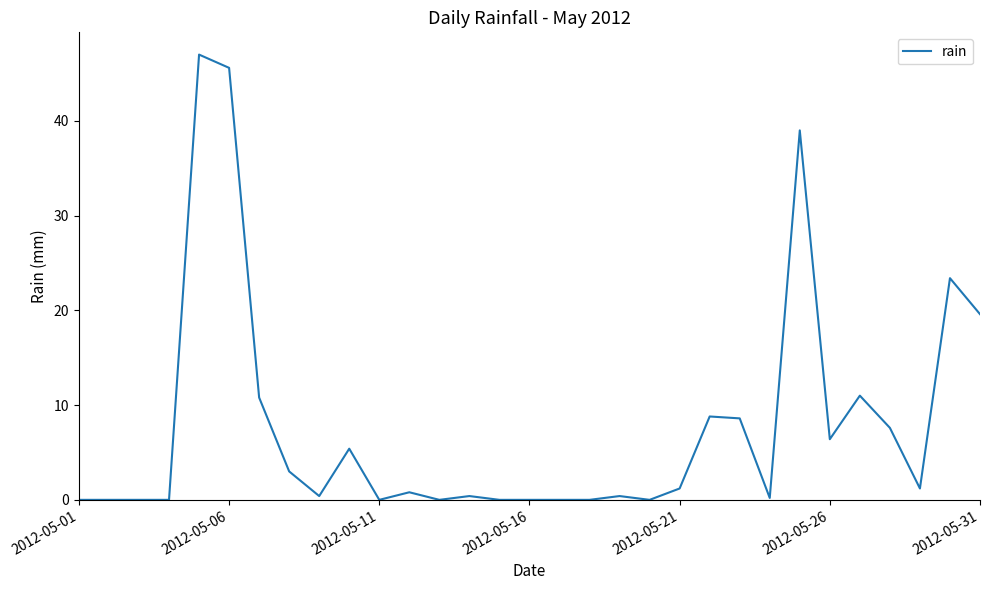

Reading left to right, extract all data points from this chart.

0.0	0.0	0.0	0.0	47.0	45.6	10.8	3.0	0.4	5.4	0.0	0.8	0.0	0.4	0.0	0.0	0.0	0.0	0.4	0.0	1.2	8.8	8.6	0.2	39.0	6.4	11.0	7.6	1.2	23.4	19.6